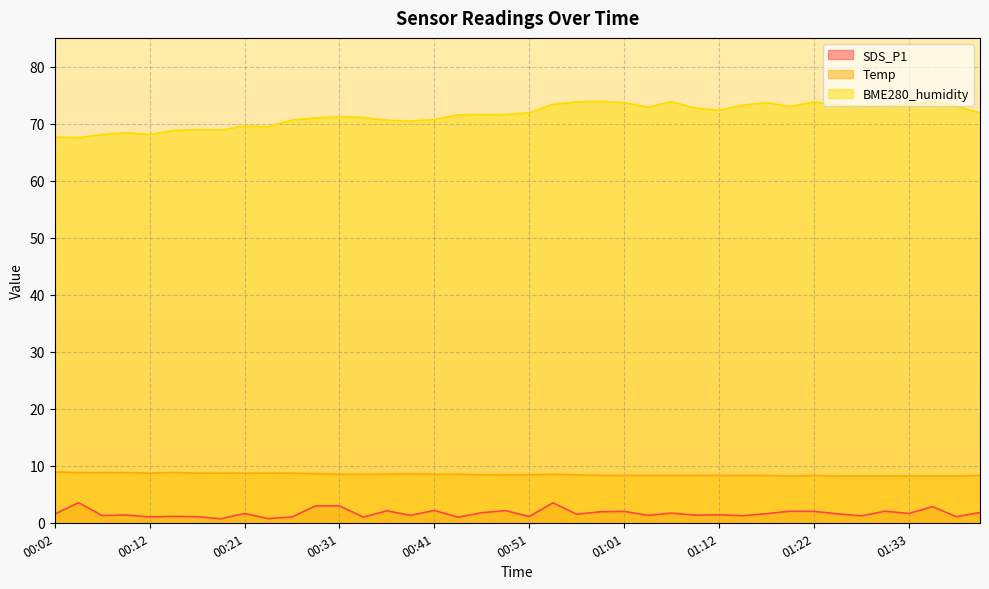

How many distinct data groups are displayed?

3